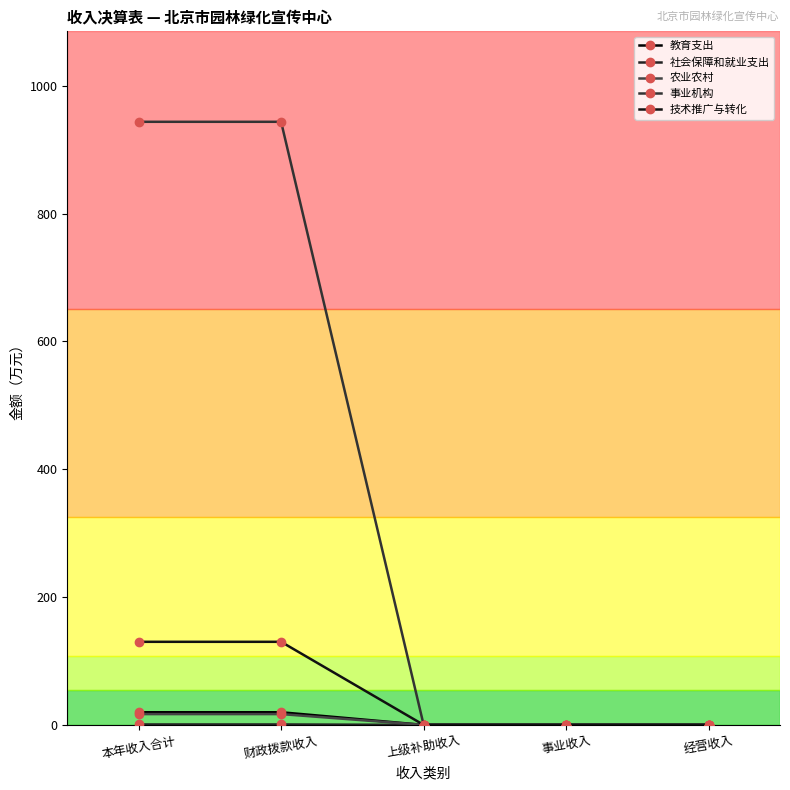

True or false: 社会保障和就业支出 and 事业机构 intersect in this chart.

False